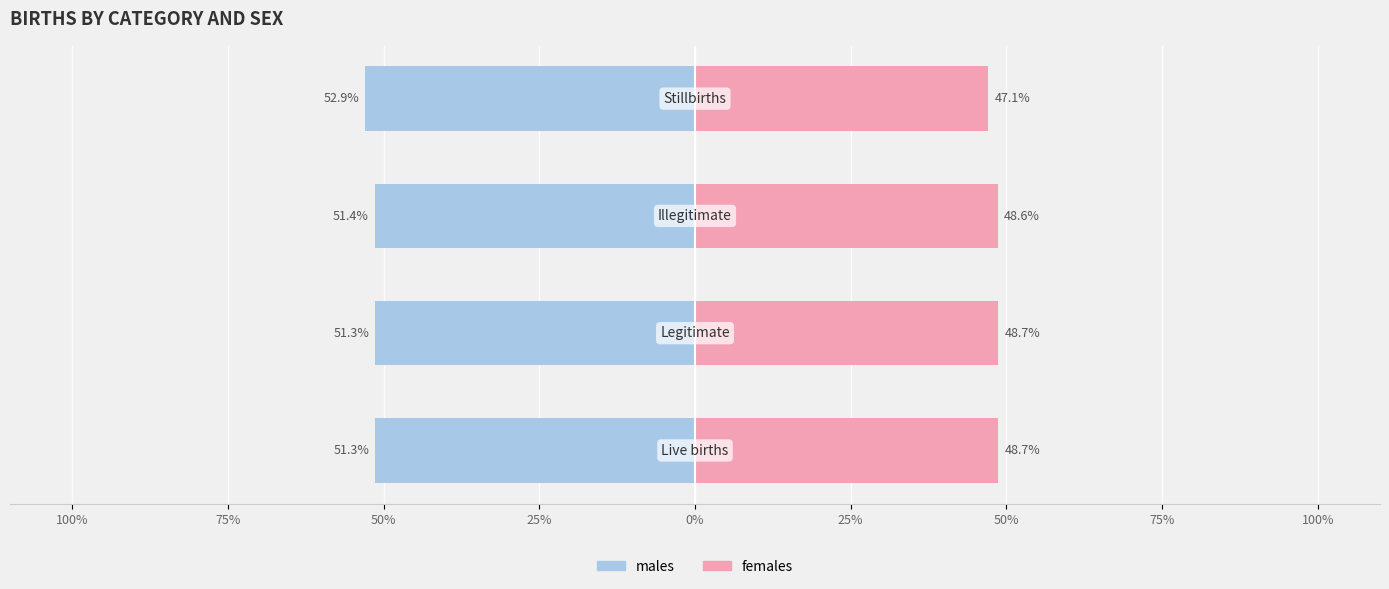

How many bars are there in total?

8